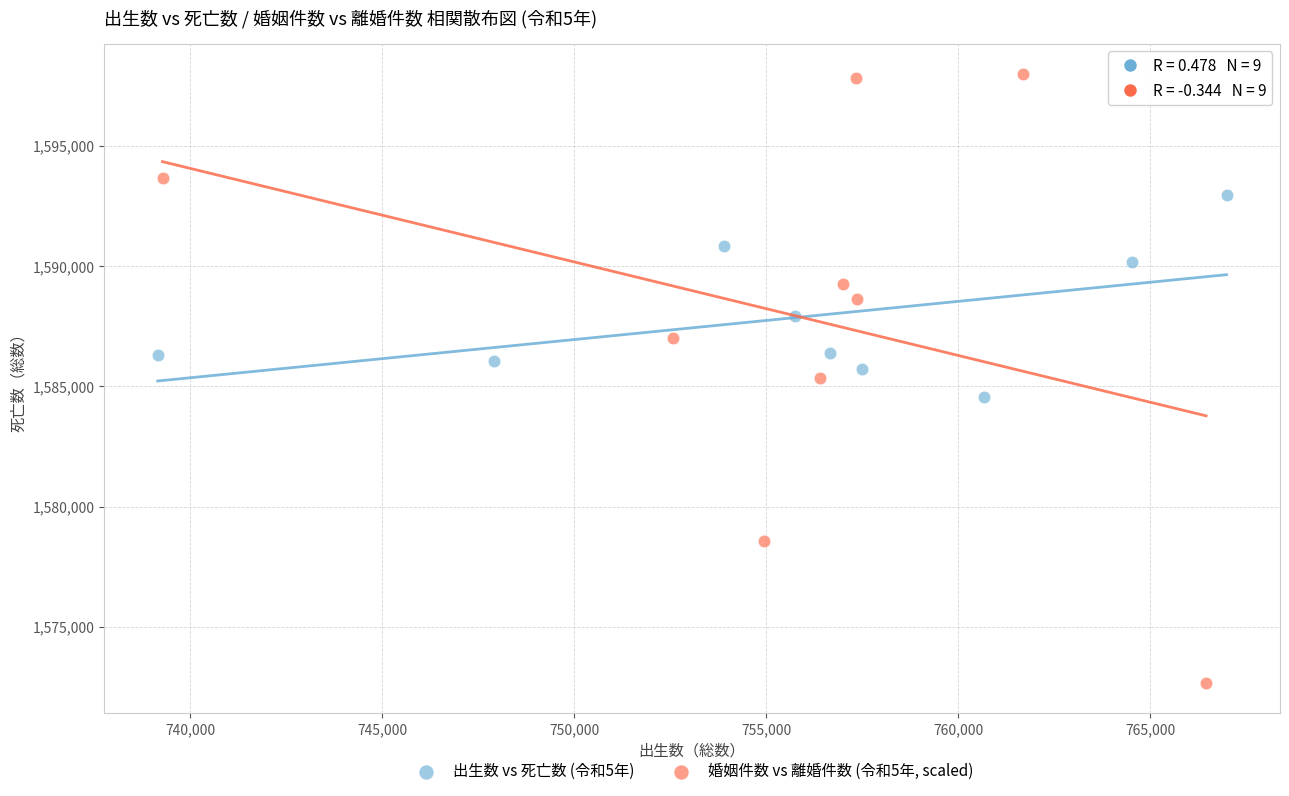

What are all the series names shown in the legend?

出生数 vs 死亡数 (令和5年), 婚姻件数 vs 離婚件数 (令和5年, scaled)